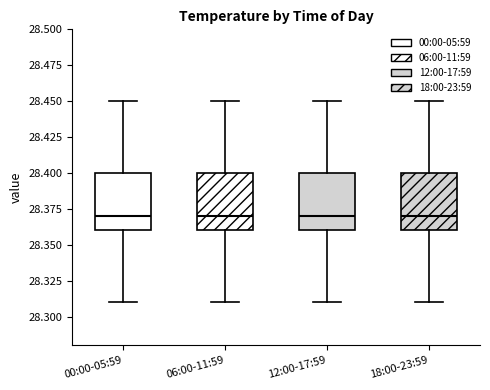

Reading left to right, transcribe this box plot: for each box, give where its median line is, the range the box spans, and where its two whiskers end, as read against the y-axis. The values are not printed on the chart, so give them approximately, as read against the axis.

00:00-05:59: median 28.37, box 28.36 to 28.40, whiskers 28.31 to 28.45
06:00-11:59: median 28.37, box 28.36 to 28.40, whiskers 28.31 to 28.45
12:00-17:59: median 28.37, box 28.36 to 28.40, whiskers 28.31 to 28.45
18:00-23:59: median 28.37, box 28.36 to 28.40, whiskers 28.31 to 28.45